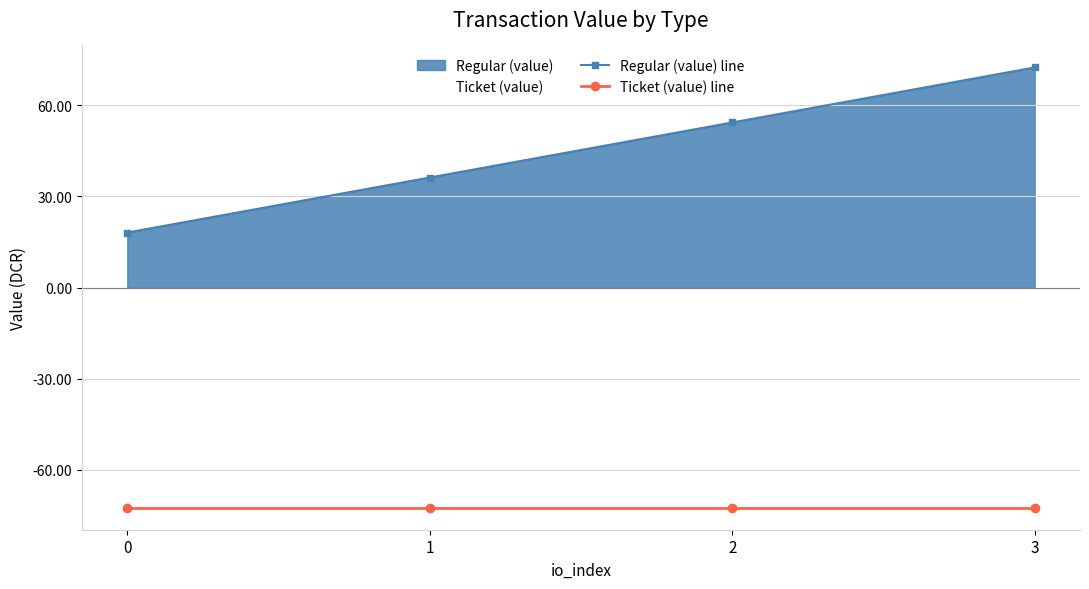

What is the value of the Regular (value) line point at the 4th from the left?

72.5